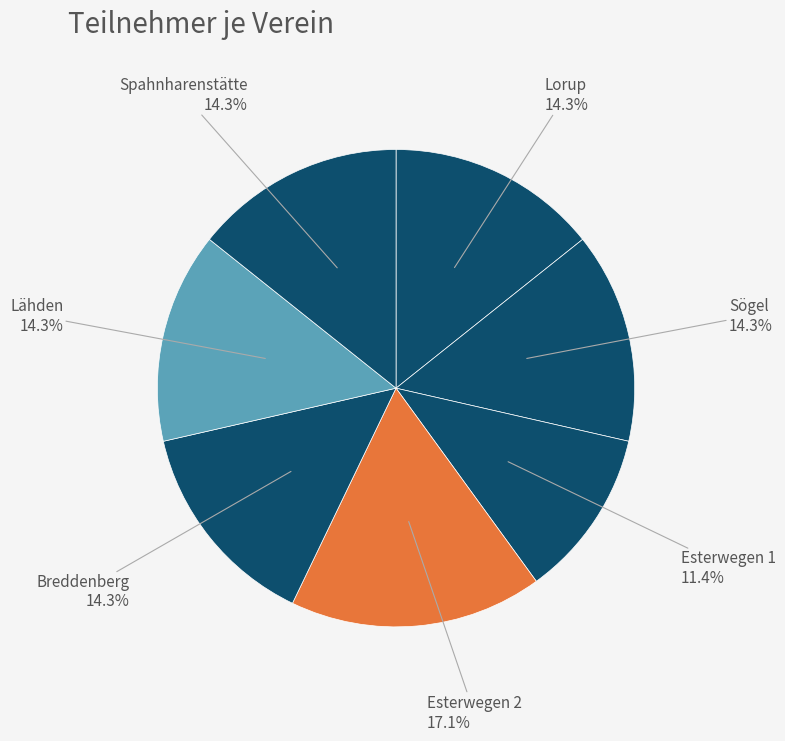

To the nearest percent, what portion does Esterwegen 2 represent?

17%